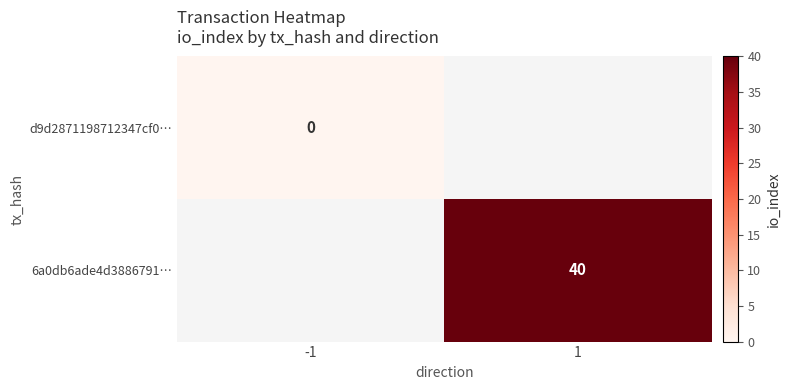

True or false: 6a0db6ade4d3886791… has a value of 40 at 1.

True